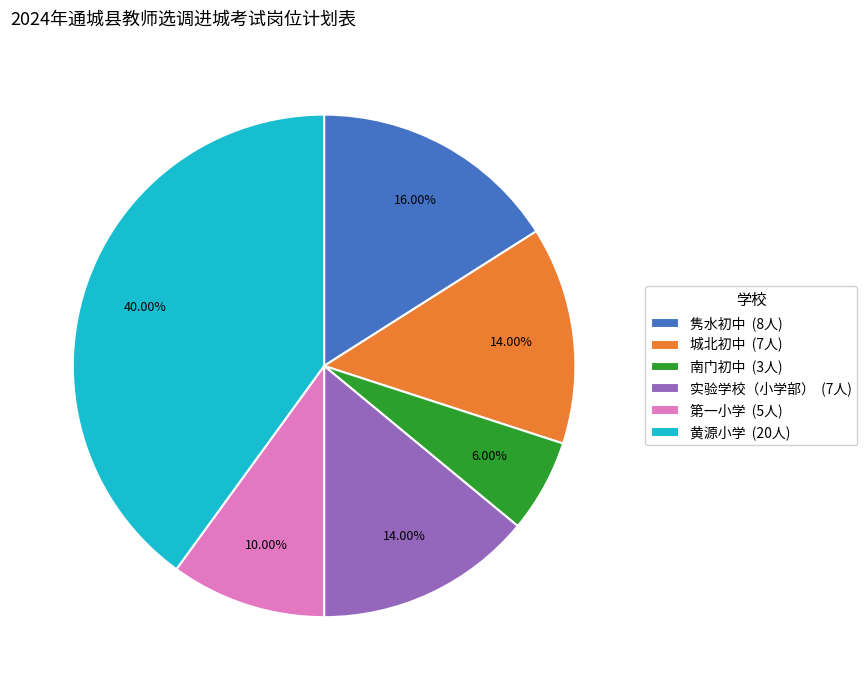

Approximately how many times larger is the value at 实验学校（小学部） (7人) compared to 隽水初中 (8人)?

0.9